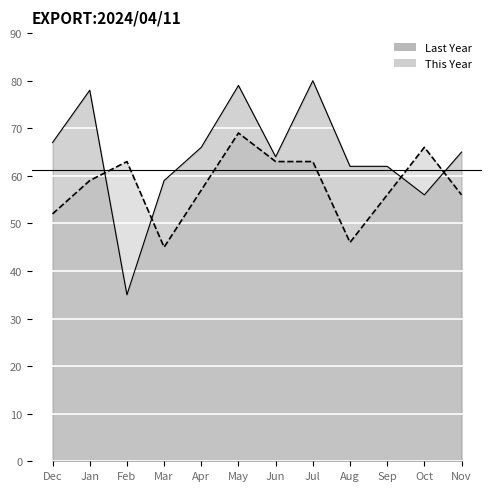

Where is This Year nearest to the value 57?

Apr